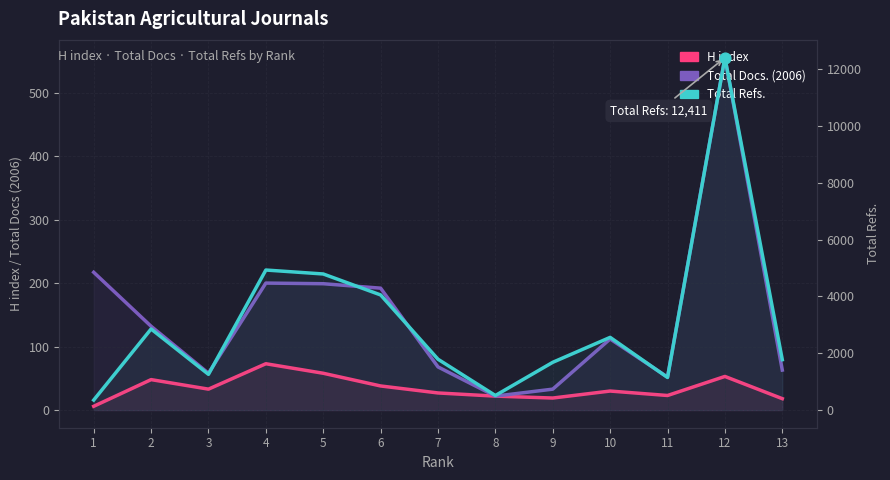

Which series has the largest Y range (max minus min)?

Total Refs.